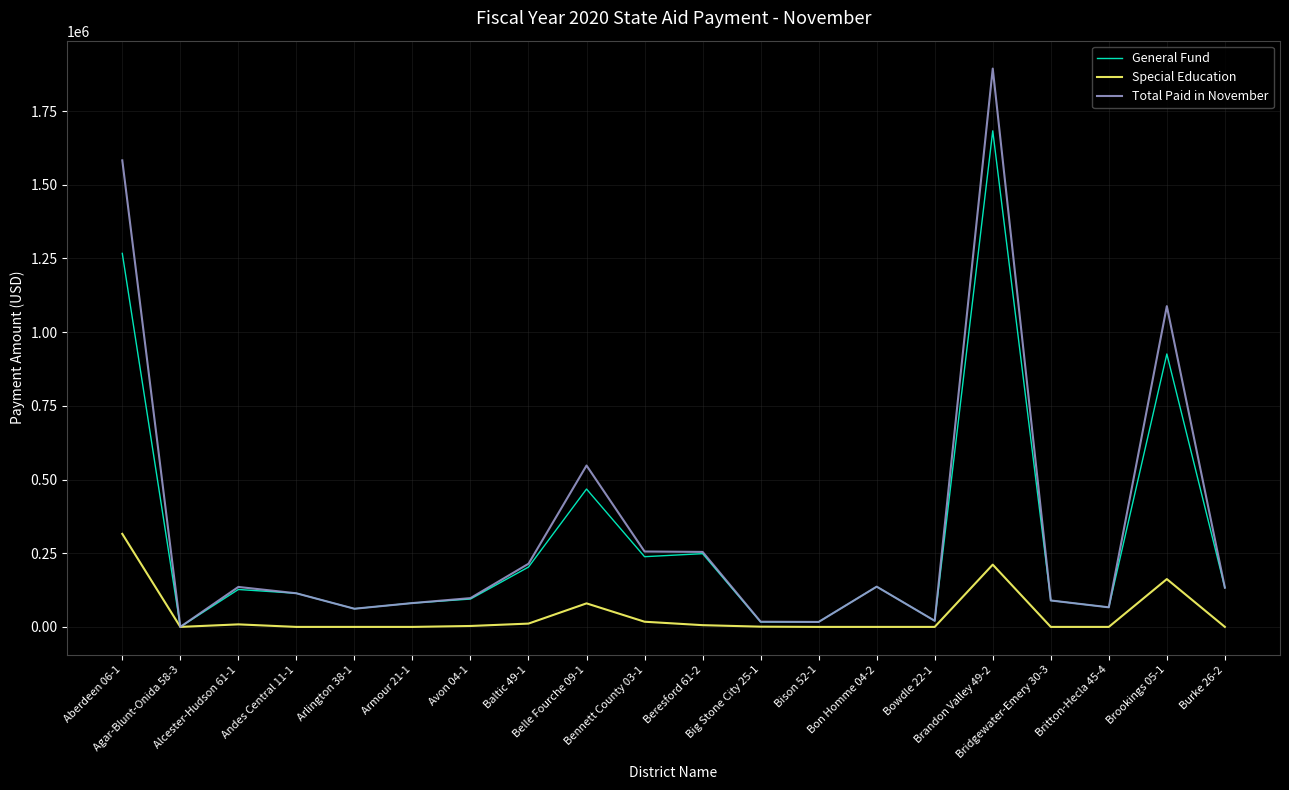

The Special Education series shows 0 at Burke 26-2. True or false?

True